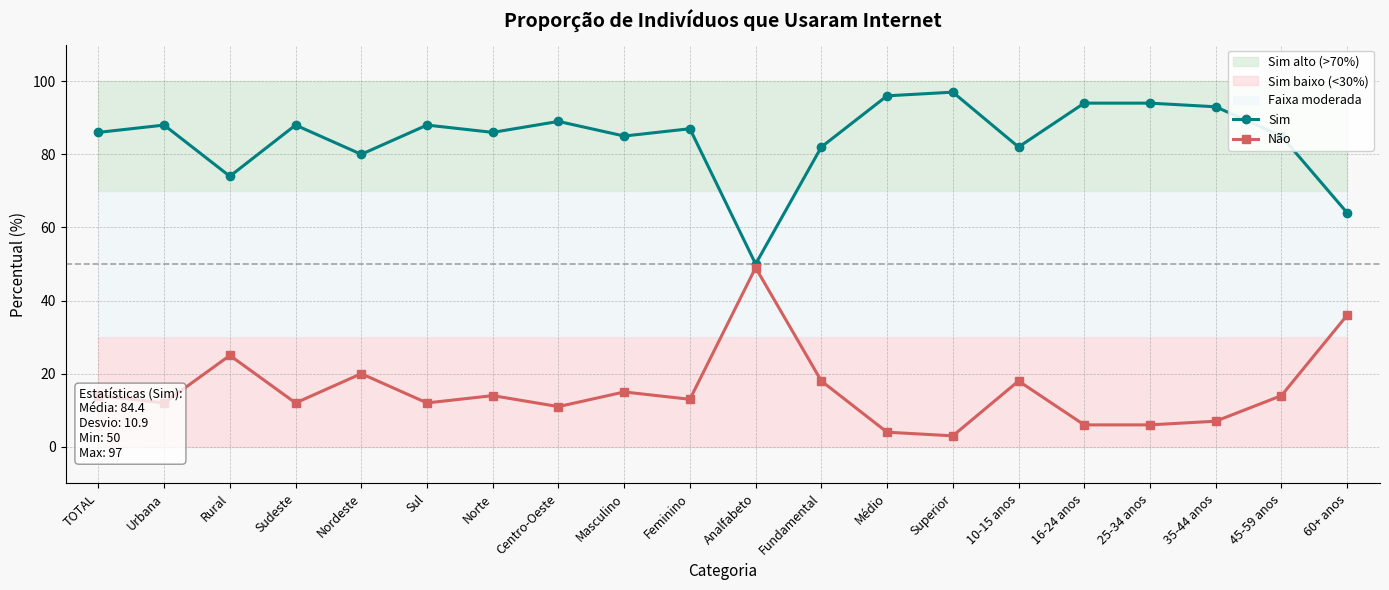

Reading left to right, list all the values displayed in this chart.

Sim: TOTAL=86	Urbana=88	Rural=74	Sudeste=88	Nordeste=80	Sul=88	Norte=86	Centro-Oeste=89	Masculino=85	Feminino=87	Analfabeto=50	Fundamental=82	Médio=96	Superior=97	10-15 anos=82	16-24 anos=94	25-34 anos=94	35-44 anos=93	45-59 anos=85	60+ anos=64
Não: TOTAL=14	Urbana=12	Rural=25	Sudeste=12	Nordeste=20	Sul=12	Norte=14	Centro-Oeste=11	Masculino=15	Feminino=13	Analfabeto=49	Fundamental=18	Médio=4	Superior=3	10-15 anos=18	16-24 anos=6	25-34 anos=6	35-44 anos=7	45-59 anos=14	60+ anos=36